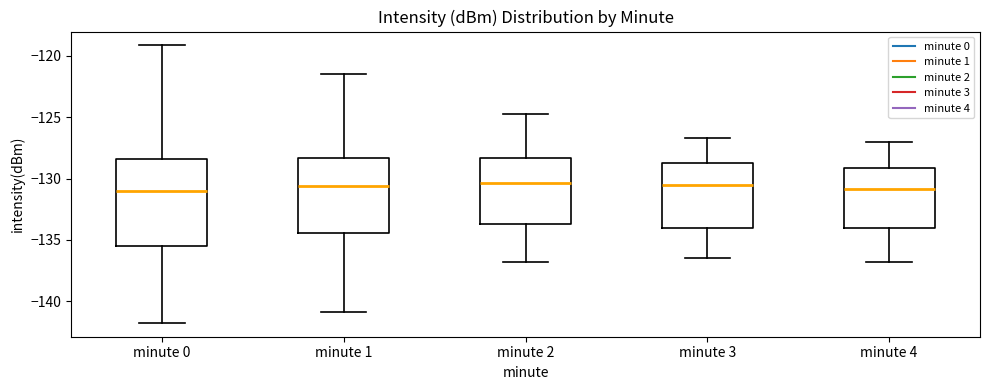

Reading left to right, read every box against the y-axis: the position of its median line, the range the box covers, and the ends of its whiskers. The values are not printed on the chart, so give them approximately, as read against the axis.

minute 0: median -131.0, box -135.5 to -128.5, whiskers -142.0 to -119.0
minute 1: median -130.5, box -134.5 to -128.5, whiskers -141.0 to -121.5
minute 2: median -130.5, box -133.5 to -128.5, whiskers -137.0 to -124.5
minute 3: median -130.5, box -134.0 to -128.5, whiskers -136.5 to -126.5
minute 4: median -131.0, box -134.0 to -129.0, whiskers -137.0 to -127.0